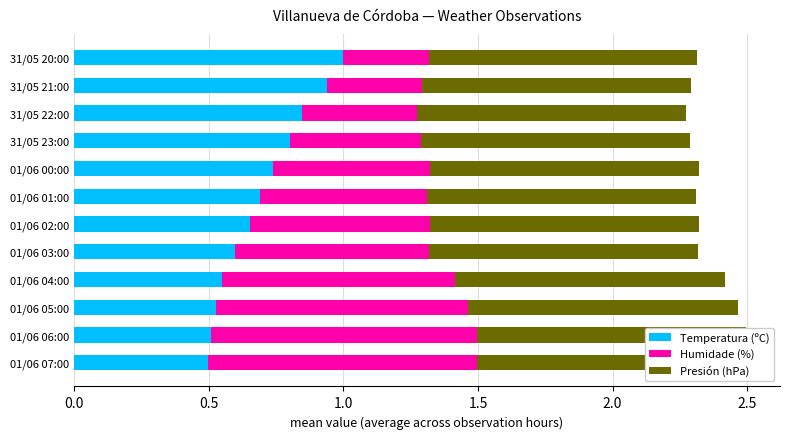

Rank the series by their maximum value, from lowest to highest.

Temperatura (ºC), Humidade (%), Presión (hPa)